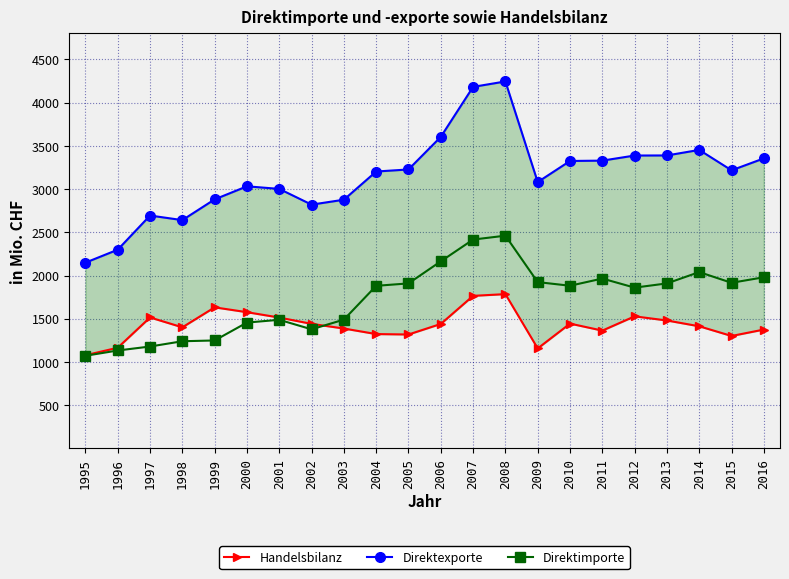

Reading right to left, what are all the values shown in this chart?

Handelsbilanz: 2016=1375	2015=1301	2014=1413	2013=1480	2012=1528	2011=1363	2010=1444	2009=1157	2008=1785	2007=1765	2006=1440	2005=1318	2004=1323	2003=1387	2002=1441	2001=1514	2000=1576	1999=1632	1998=1401	1997=1515	1996=1165	1995=1078
Direktexporte: 2016=3355	2015=3217	2014=3453	2013=3389	2012=3388	2011=3329	2010=3325	2009=3081	2008=4245	2007=4182	2006=3604	2005=3227	2004=3203	2003=2877	2002=2820	2001=3002	2000=3032	1999=2881	1998=2641	1997=2694	1996=2299	1995=2149
Direktimporte: 2016=1980	2015=1916	2014=2040	2013=1909	2012=1860	2011=1965	2010=1882	2009=1924	2008=2461	2007=2416	2006=2164	2005=1909	2004=1881	2003=1490	2002=1378	2001=1488	2000=1456	1999=1249	1998=1240	1997=1179	1996=1133	1995=1072